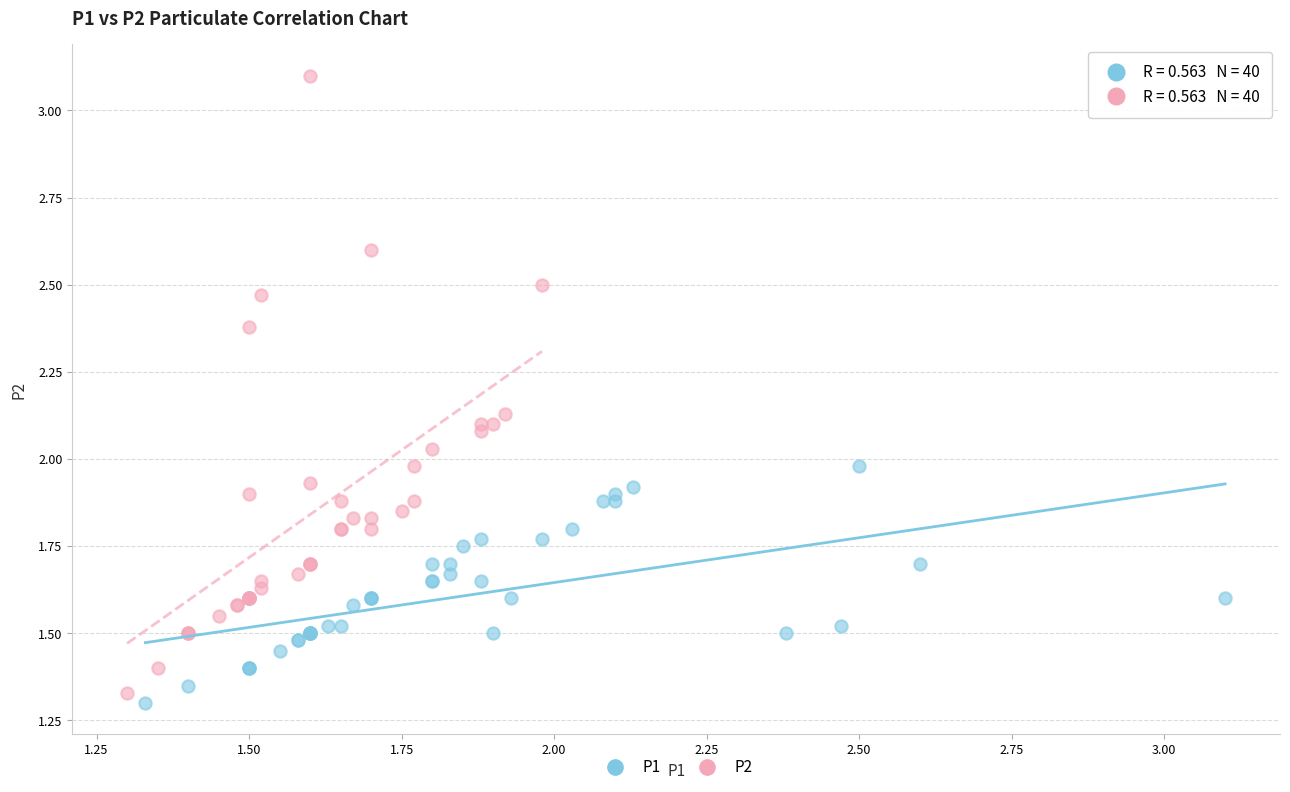

Which series contains the highest Y value?

P2